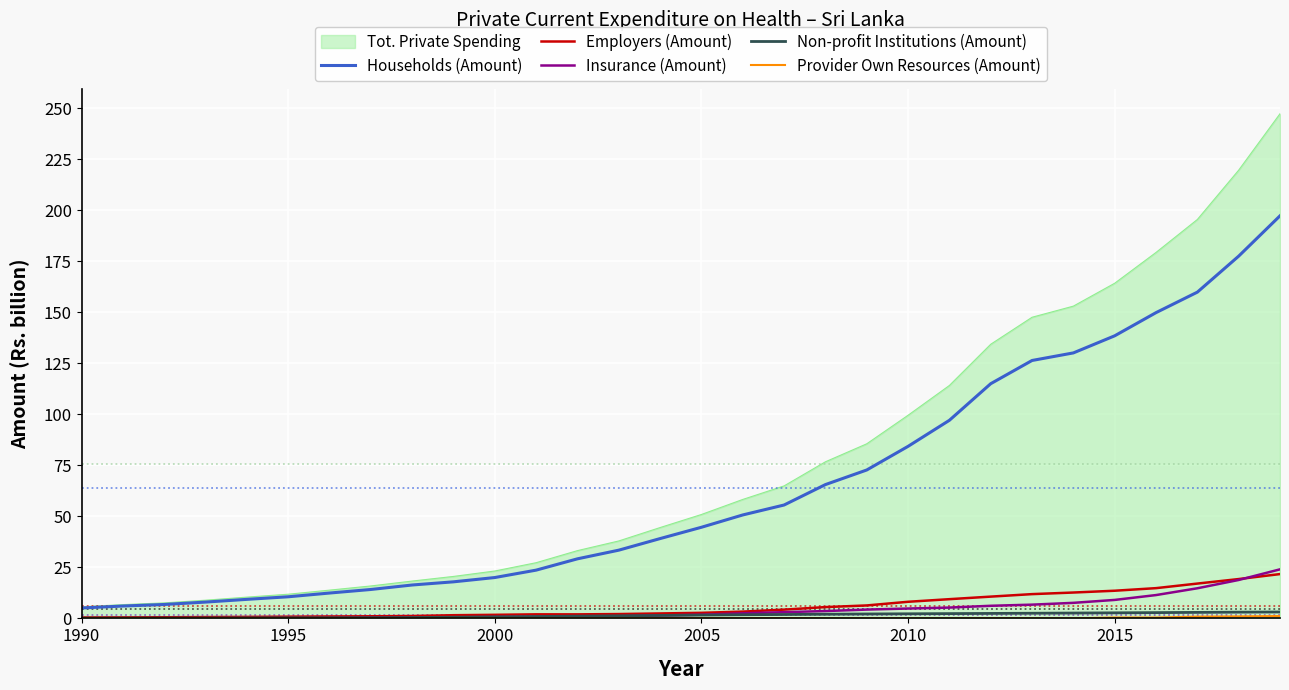

What is the highest value of the Households (Amount) series?

197.2